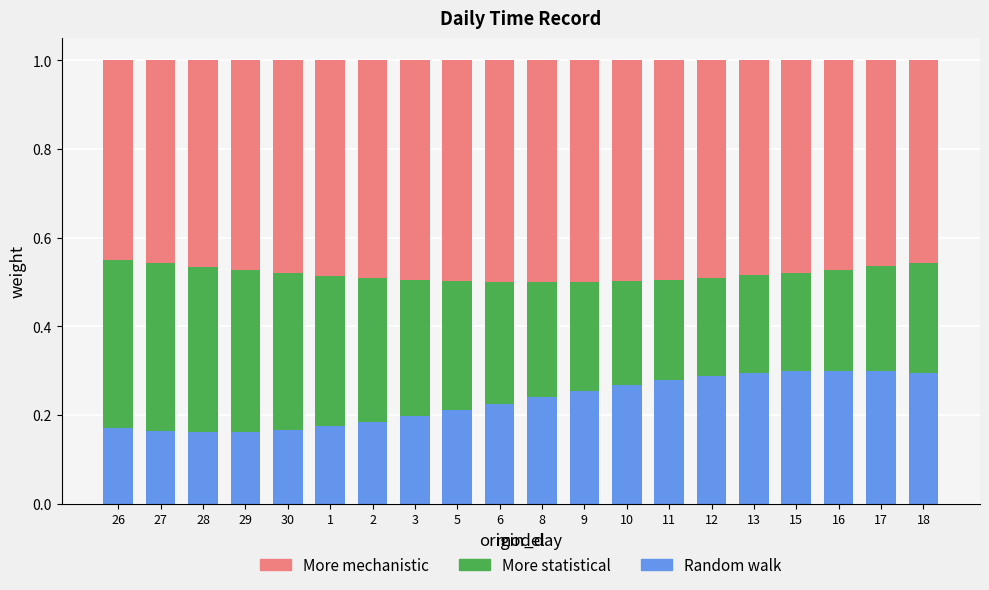

What is the total value across all series at 30?

1.0